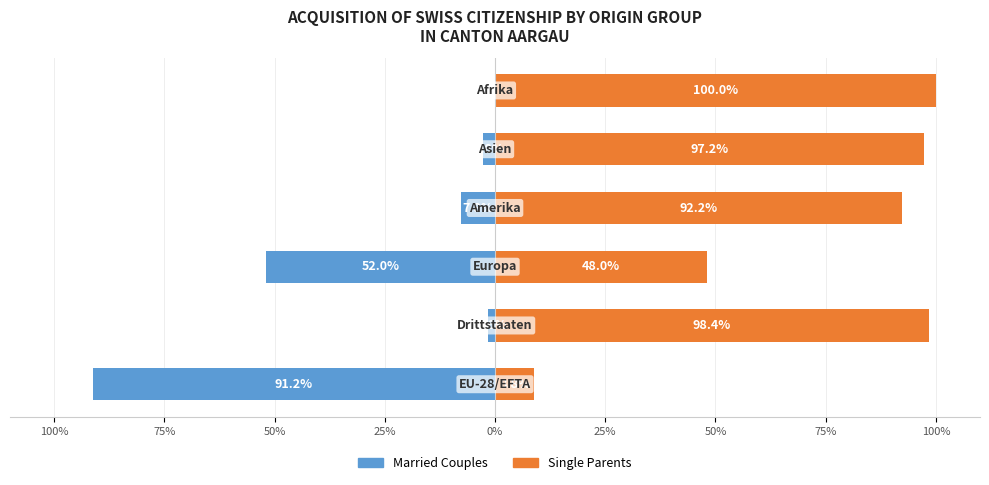

Reading left to right, list all the values displayed in this chart.

Married Couples: -91.2	-1.6	-52.0	-7.8	-2.8	0.0
Single Parents: 8.8	98.4	48.0	92.2	97.2	100.0